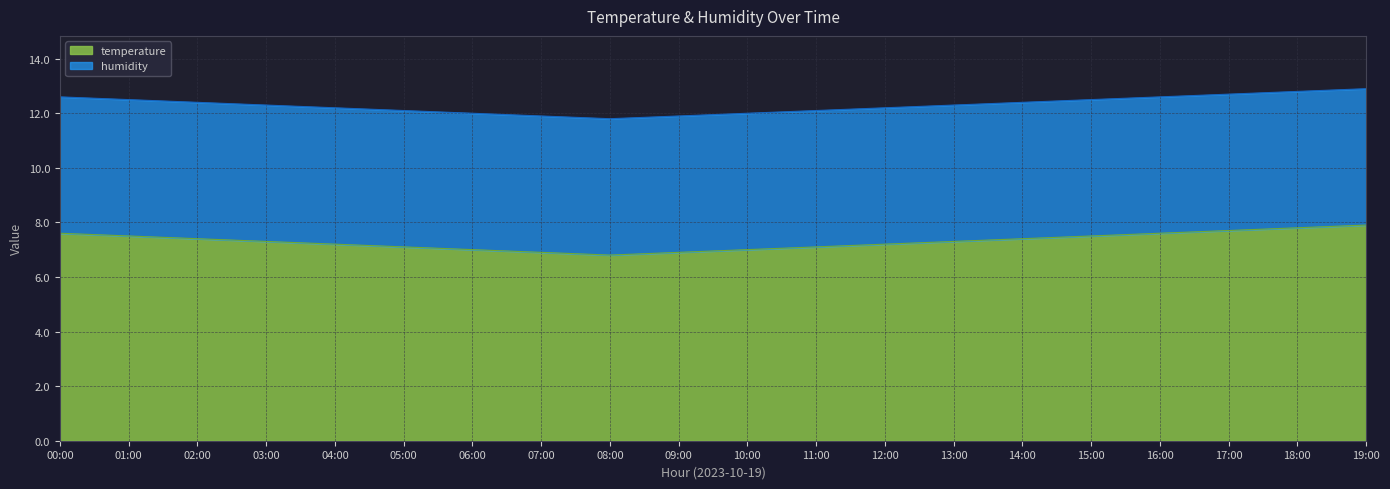

What is the difference between the values at 02:00 and 19:00?

0.5